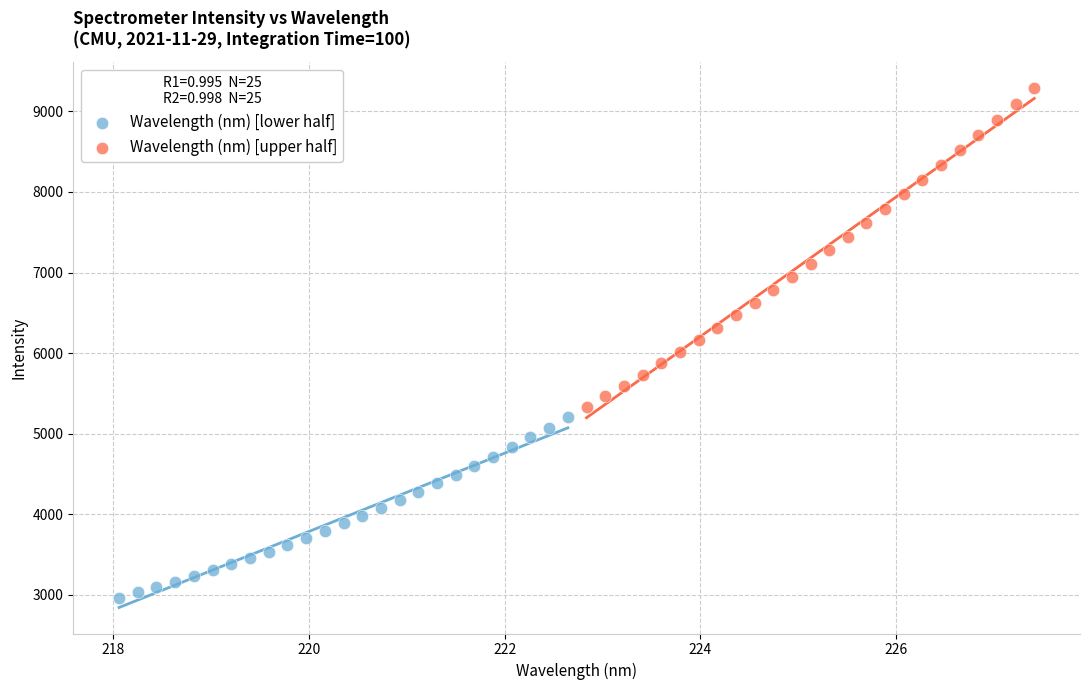

Which series has the widest spread of Y values?

Wavelength (nm) [upper half]